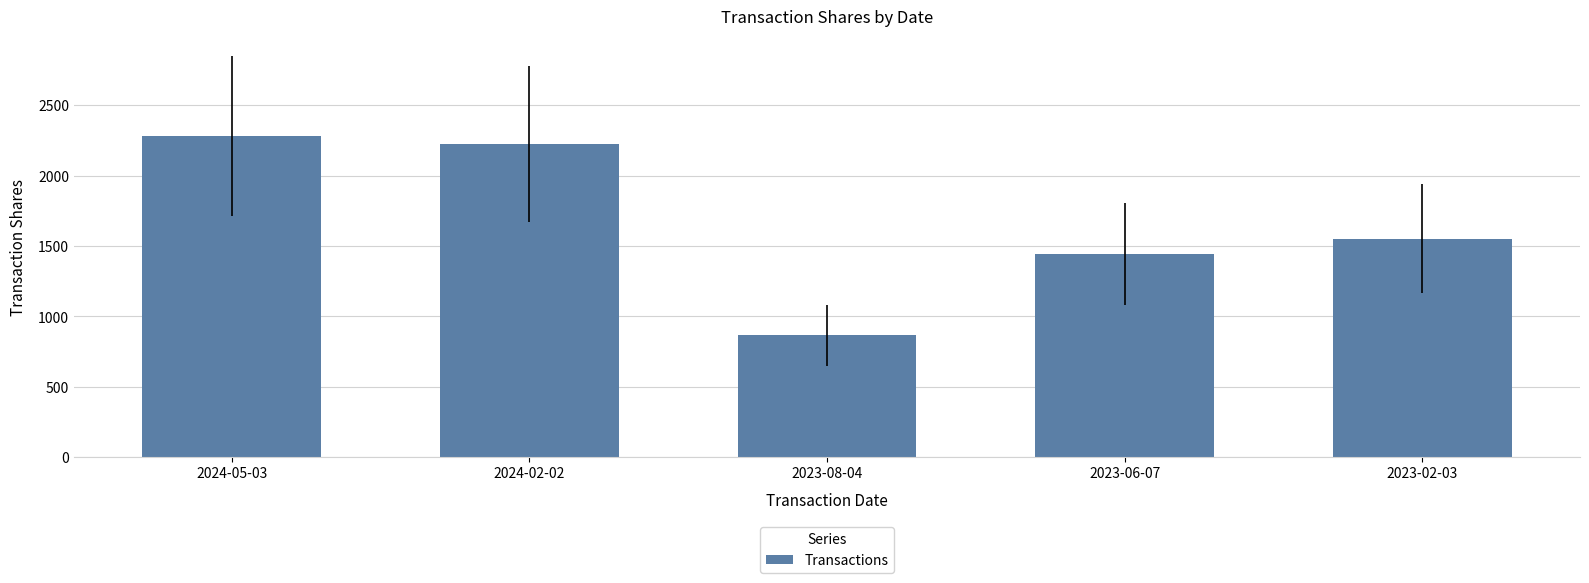

Is it true that the value at 2023-08-04 is 863?

True